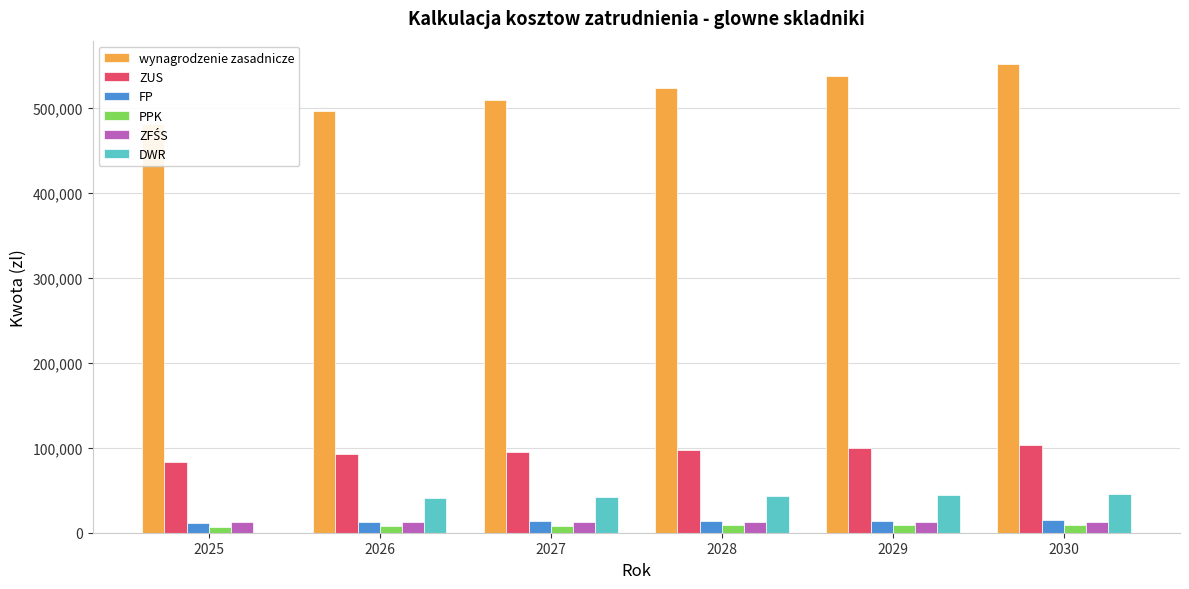

Are the bars grouped side by side (vs. stacked)?

Yes